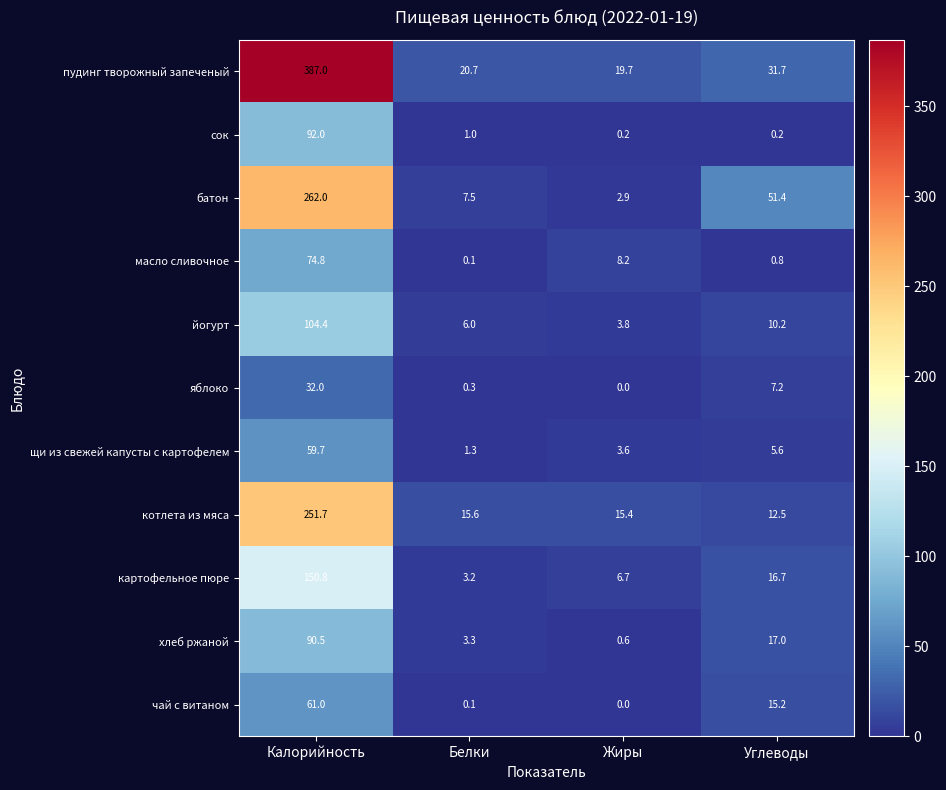

At how many categories does at least one series exceed 66?

1